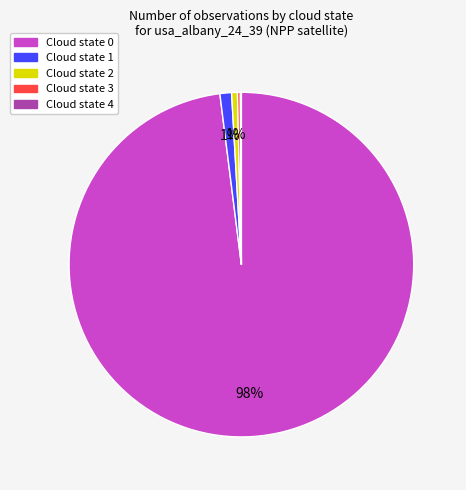

To the nearest percent, what is the average slice percentage?

20%